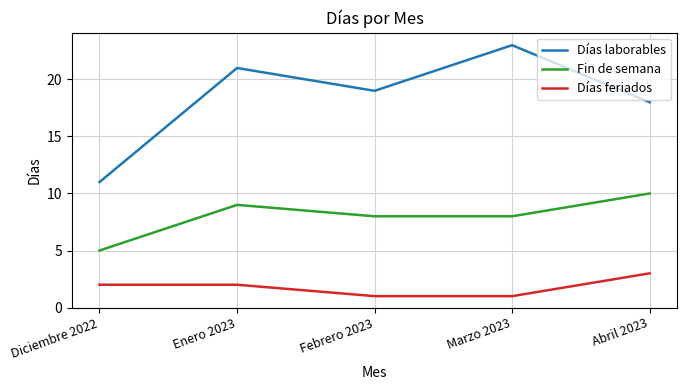

What is the total value across all series at Enero 2023?

32